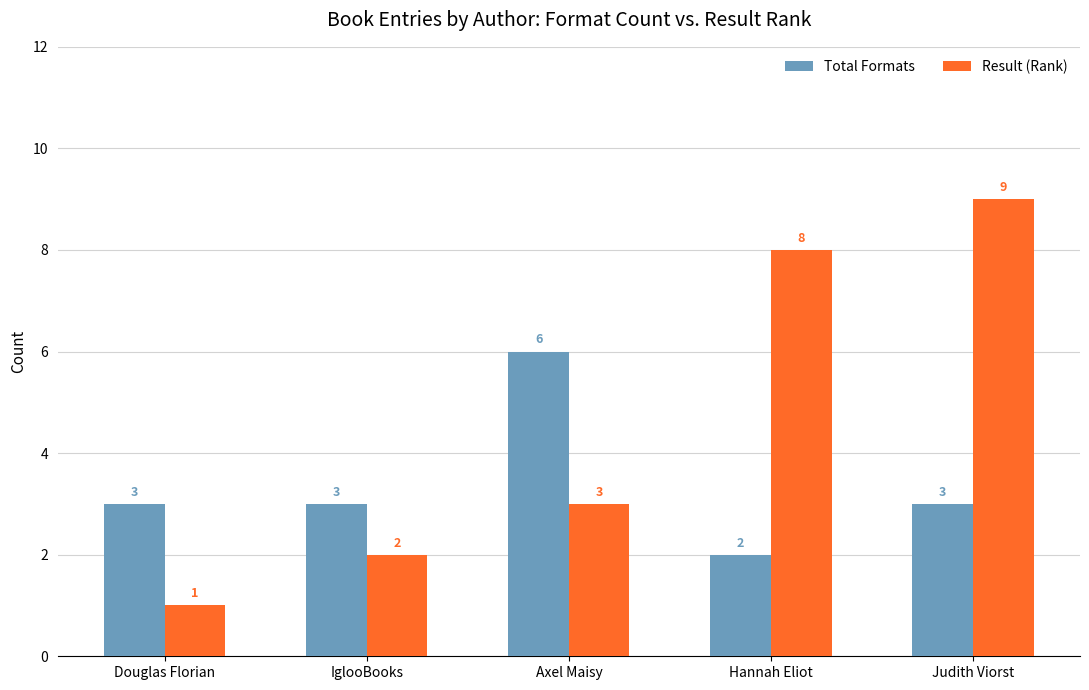

Which series has the largest total across all categories?

Result (Rank)